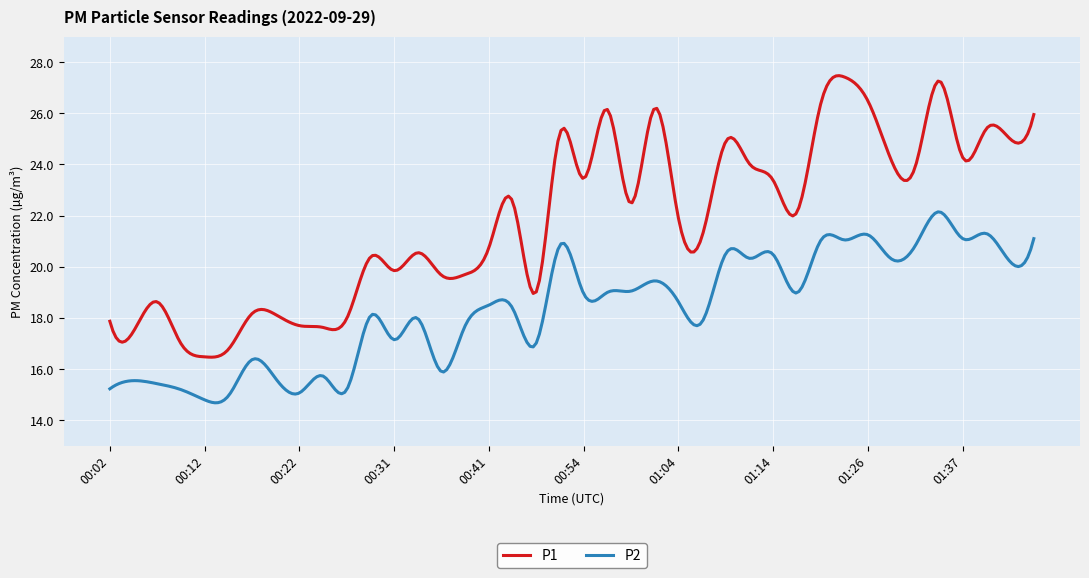

Which series has the widest spread of values?

P1